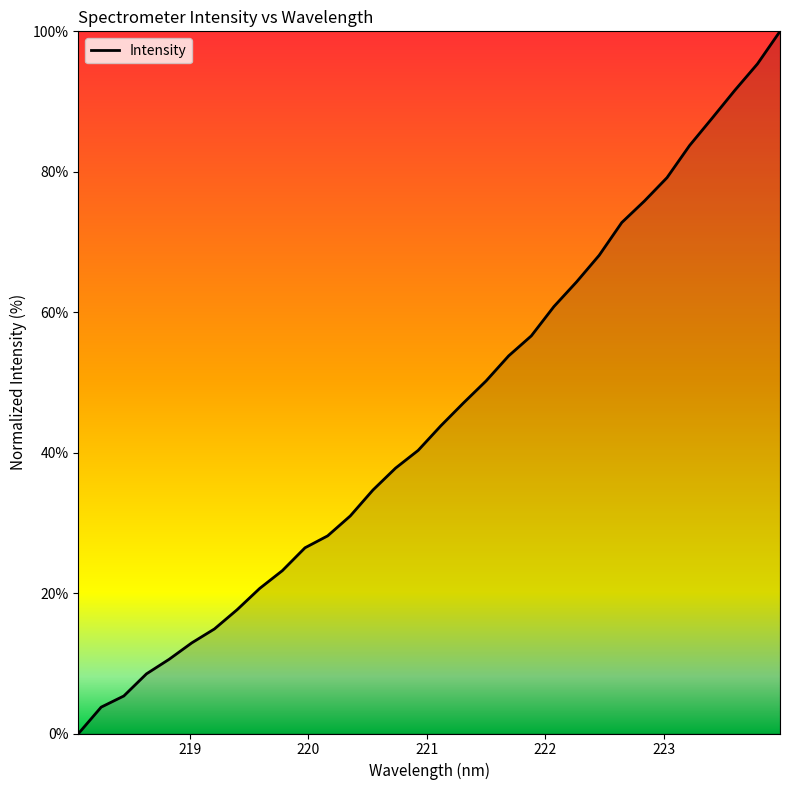

What is the maximum value shown in the chart?

100.0